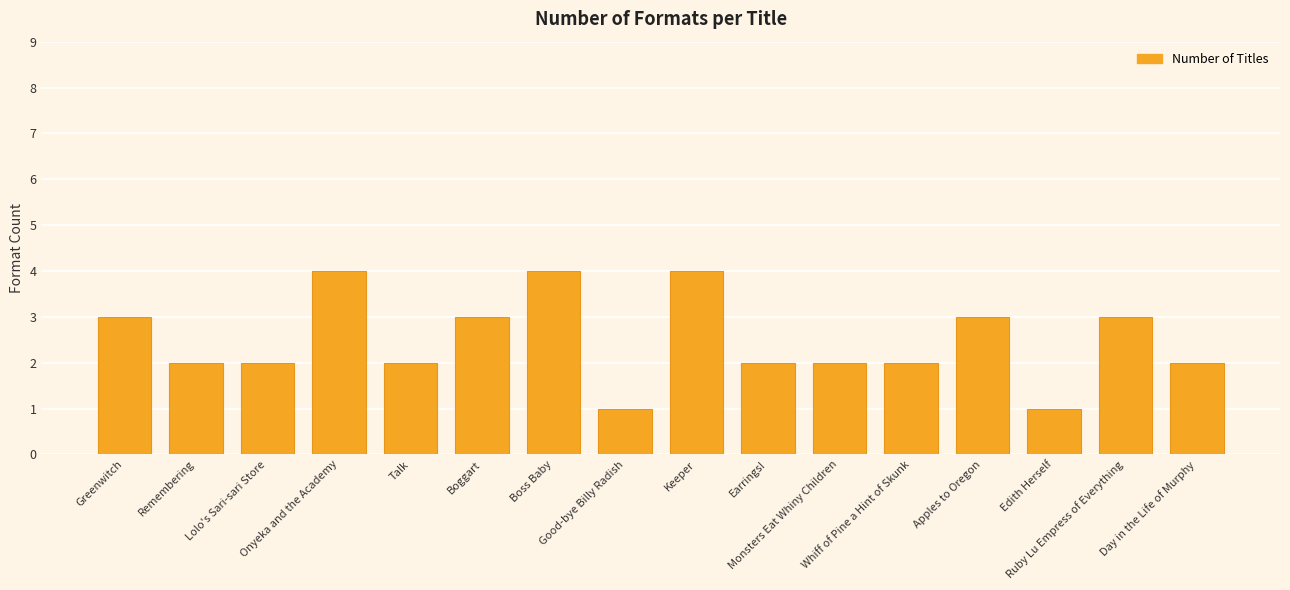

Is it true that the value at Lolo's Sari-sari Store is 2?

True